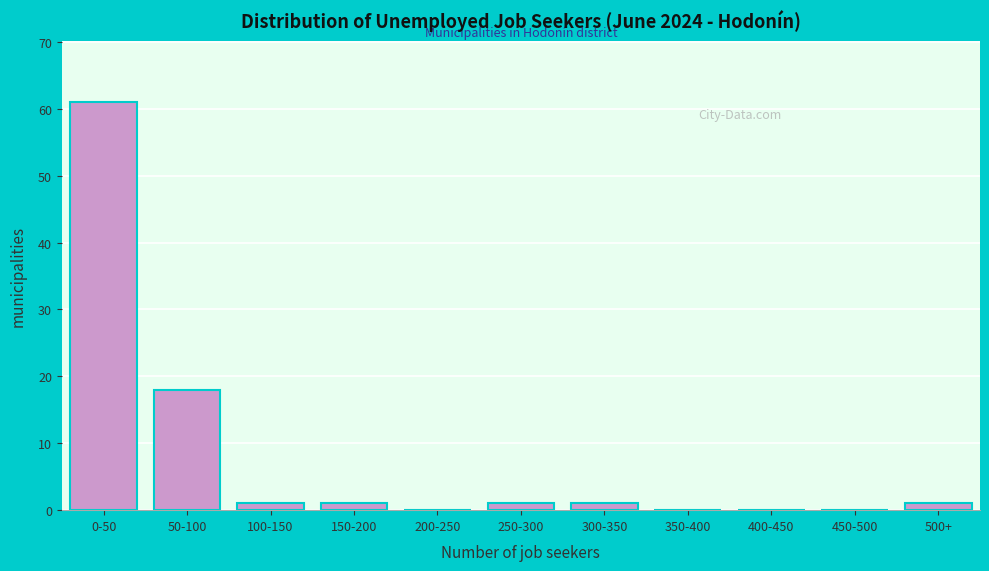

Reading left to right, what are all the values shown in this chart?

0-50=61	50-100=18	100-150=1	150-200=1	200-250=0	250-300=1	300-350=1	350-400=0	400-450=0	450-500=0	500+=1